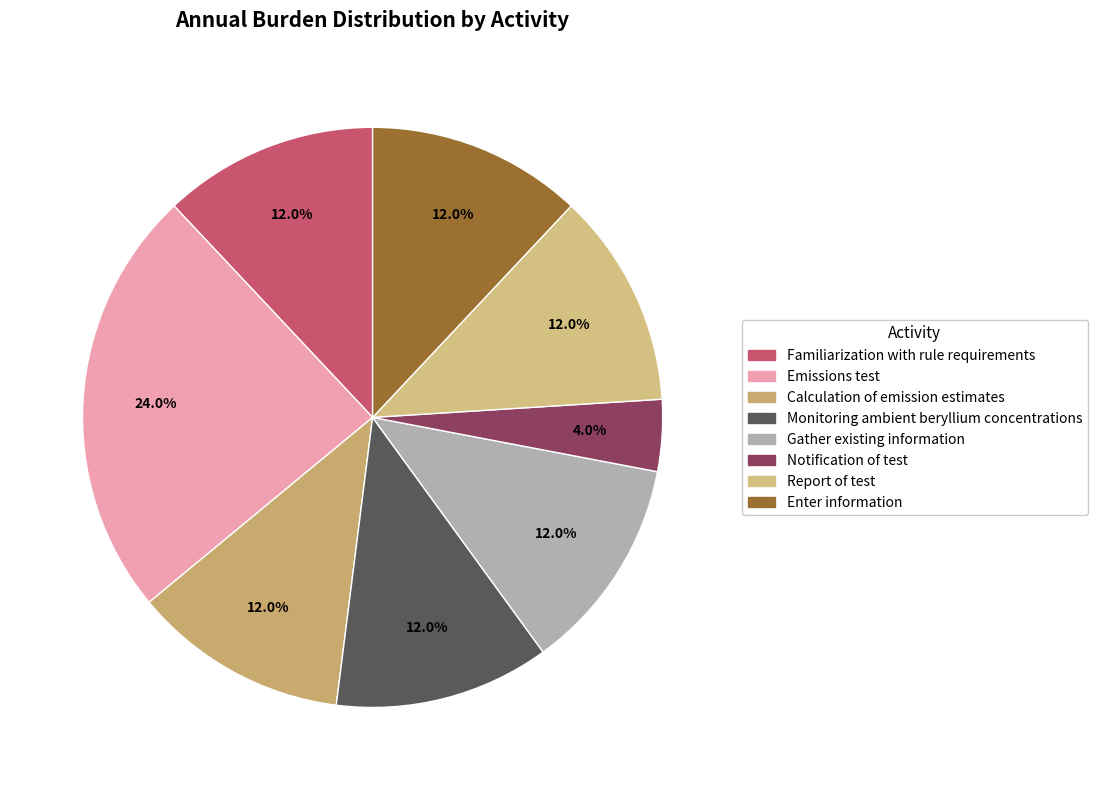

To the nearest percent, what percentage of the pie is Calculation of emission estimates?

12%